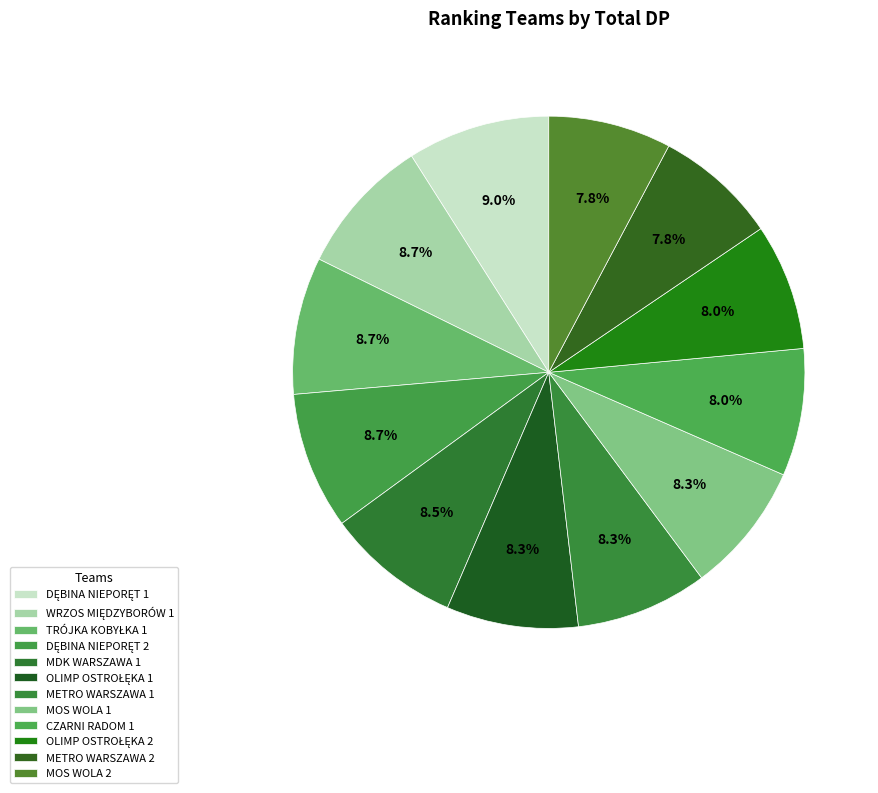

How many segments does this pie chart have?

12